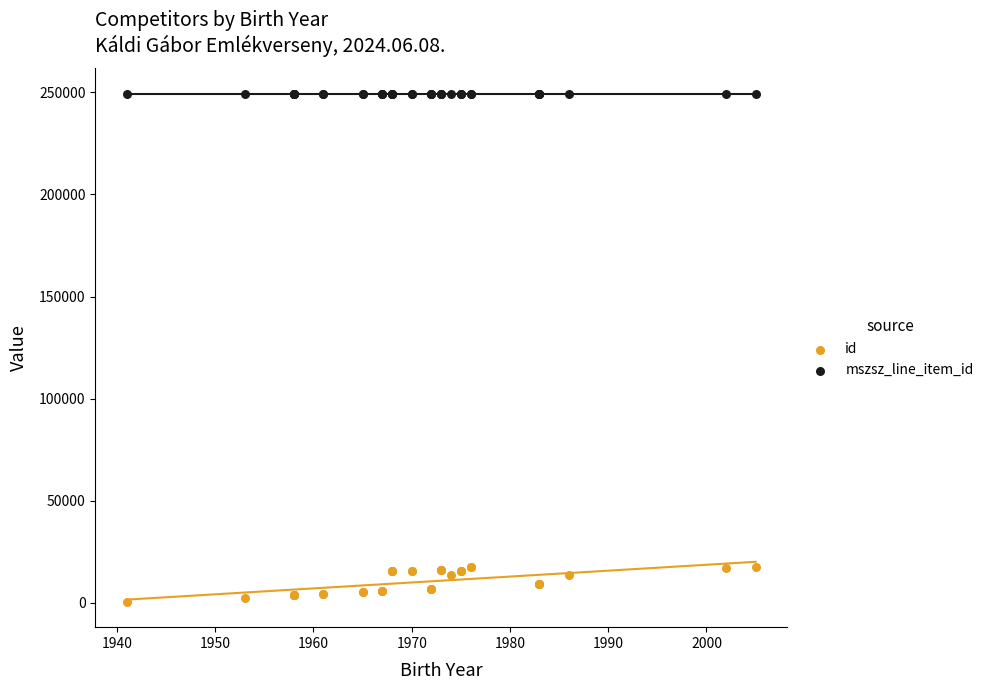

Which series reaches the minimum Y coordinate?

id